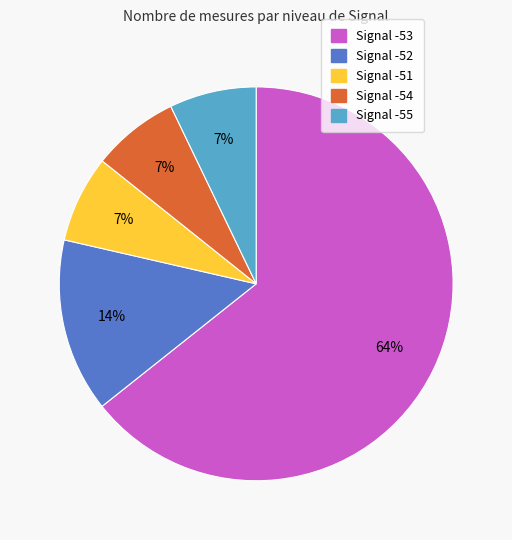

Does any single category account for the majority?

Yes